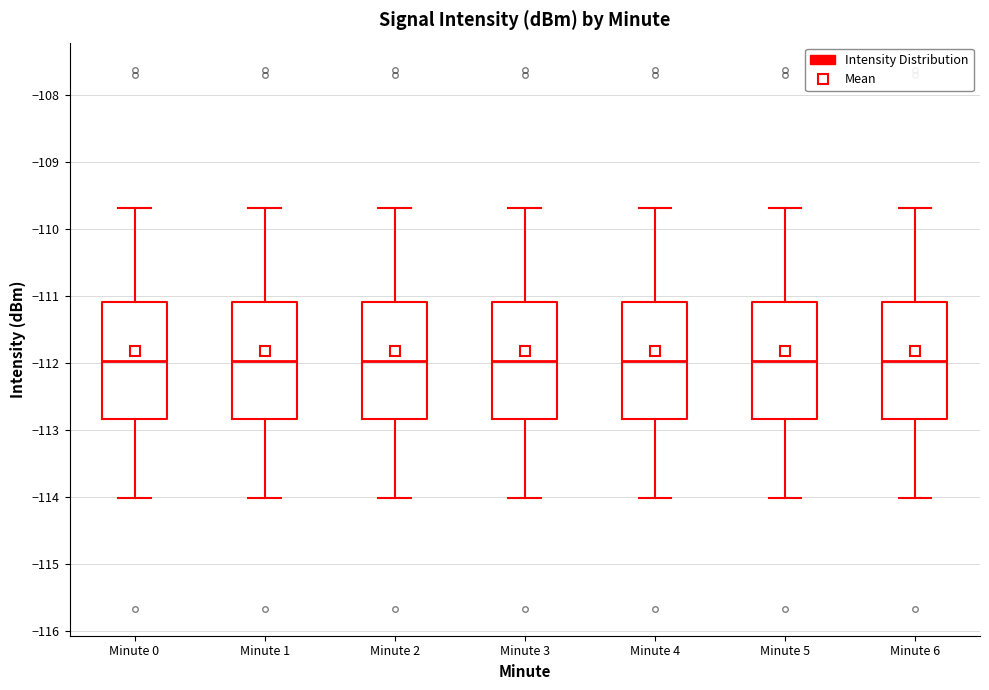

Where does the lower whisker of the box for Minute 3 end on the y-axis? The values are not printed on the chart, so give them approximately, as read against the axis.

-114.0